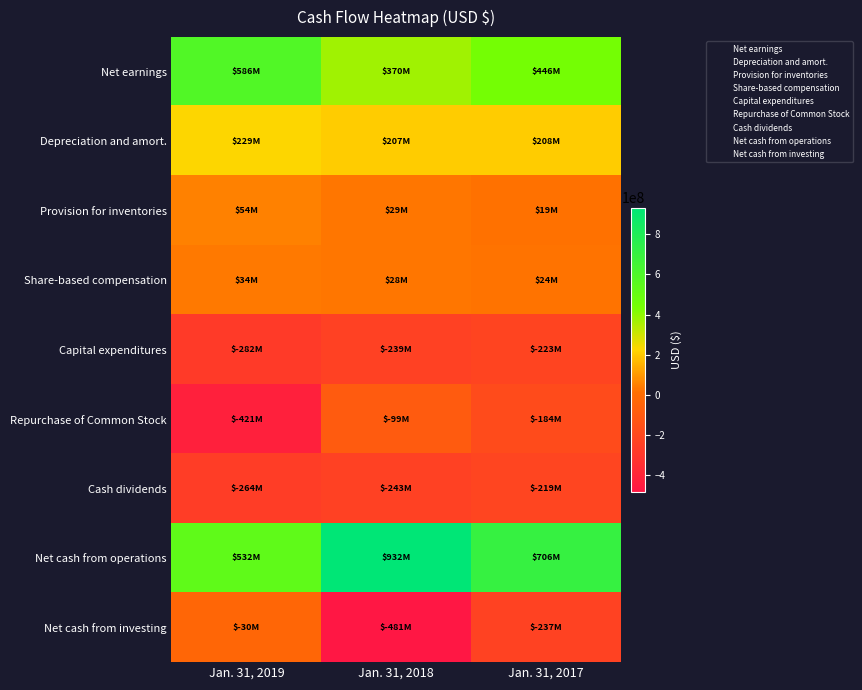

Reading left to right, transcribe all the data shown in this chart.

Net earnings: Jan. 31, 2019=586400000	Jan. 31, 2018=370100000	Jan. 31, 2017=446100000
Depreciation and amort.: Jan. 31, 2019=229000000	Jan. 31, 2018=206900000	Jan. 31, 2017=208500000
Provision for inventories: Jan. 31, 2019=54400000	Jan. 31, 2018=28900000	Jan. 31, 2017=19200000
Share-based compensation: Jan. 31, 2019=34100000	Jan. 31, 2018=28000000	Jan. 31, 2017=24300000
Capital expenditures: Jan. 31, 2019=-282100000	Jan. 31, 2018=-239300000	Jan. 31, 2017=-222800000
Repurchase of Common Stock: Jan. 31, 2019=-421400000	Jan. 31, 2018=-99200000	Jan. 31, 2017=-183600000
Cash dividends: Jan. 31, 2019=-263800000	Jan. 31, 2018=-242600000	Jan. 31, 2017=-218800000
Net cash from operations: Jan. 31, 2019=531800000	Jan. 31, 2018=932200000	Jan. 31, 2017=705700000
Net cash from investing: Jan. 31, 2019=-29900000	Jan. 31, 2018=-481100000	Jan. 31, 2017=-236800000